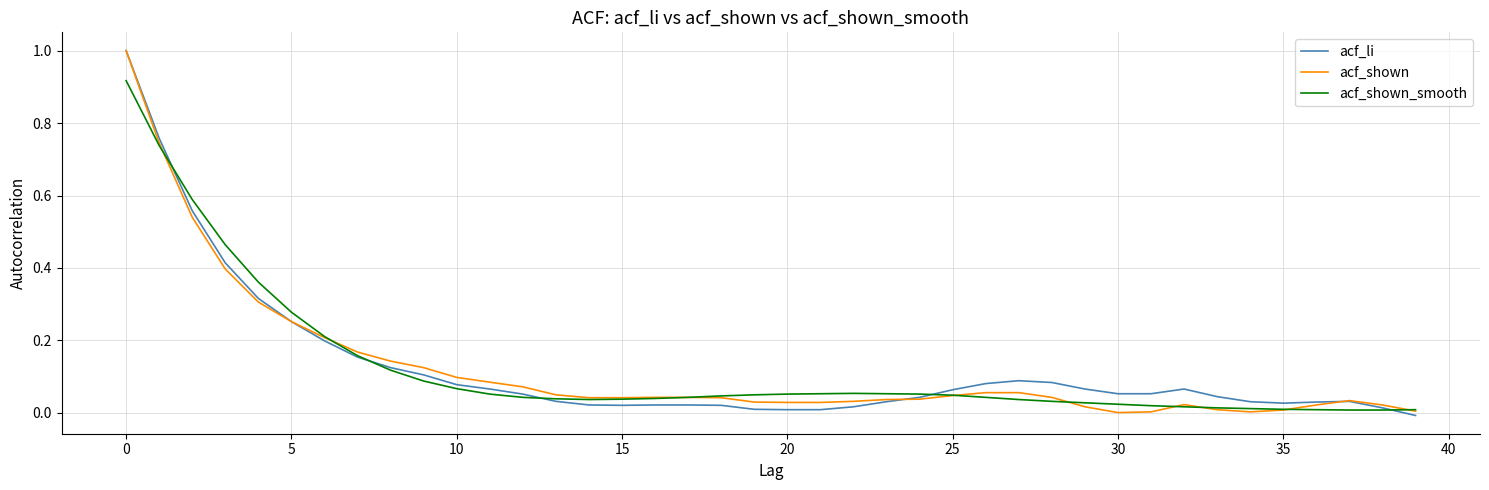

What is the greatest value displayed?

1.0